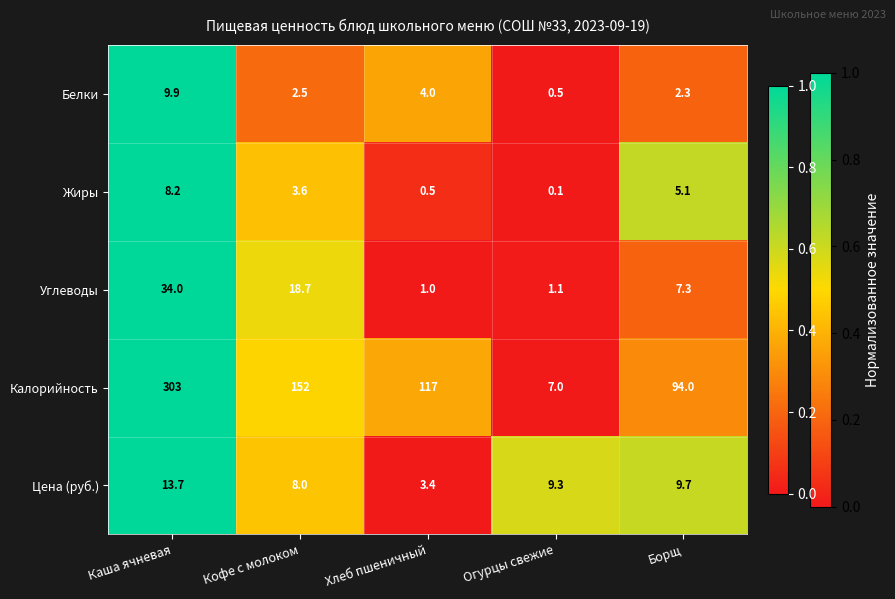

How many categories are shown in the chart?

5